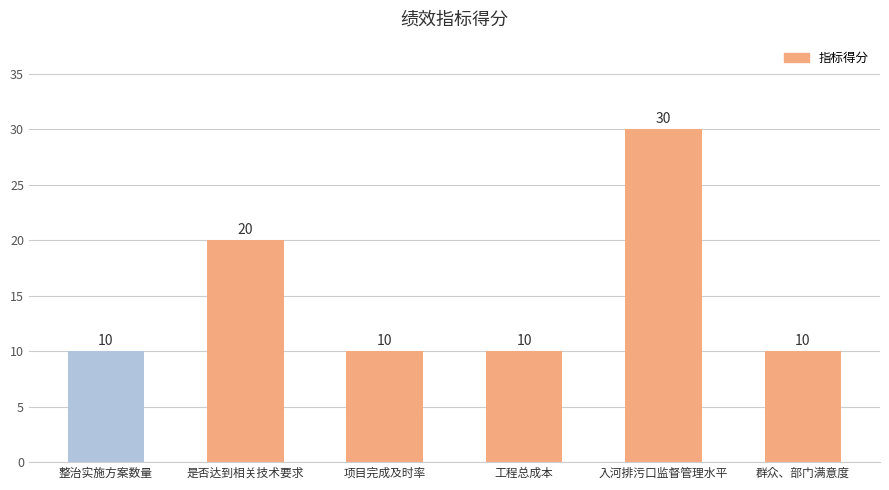

Between 是否达到相关技术要求 and 项目完成及时率, which is larger?

是否达到相关技术要求